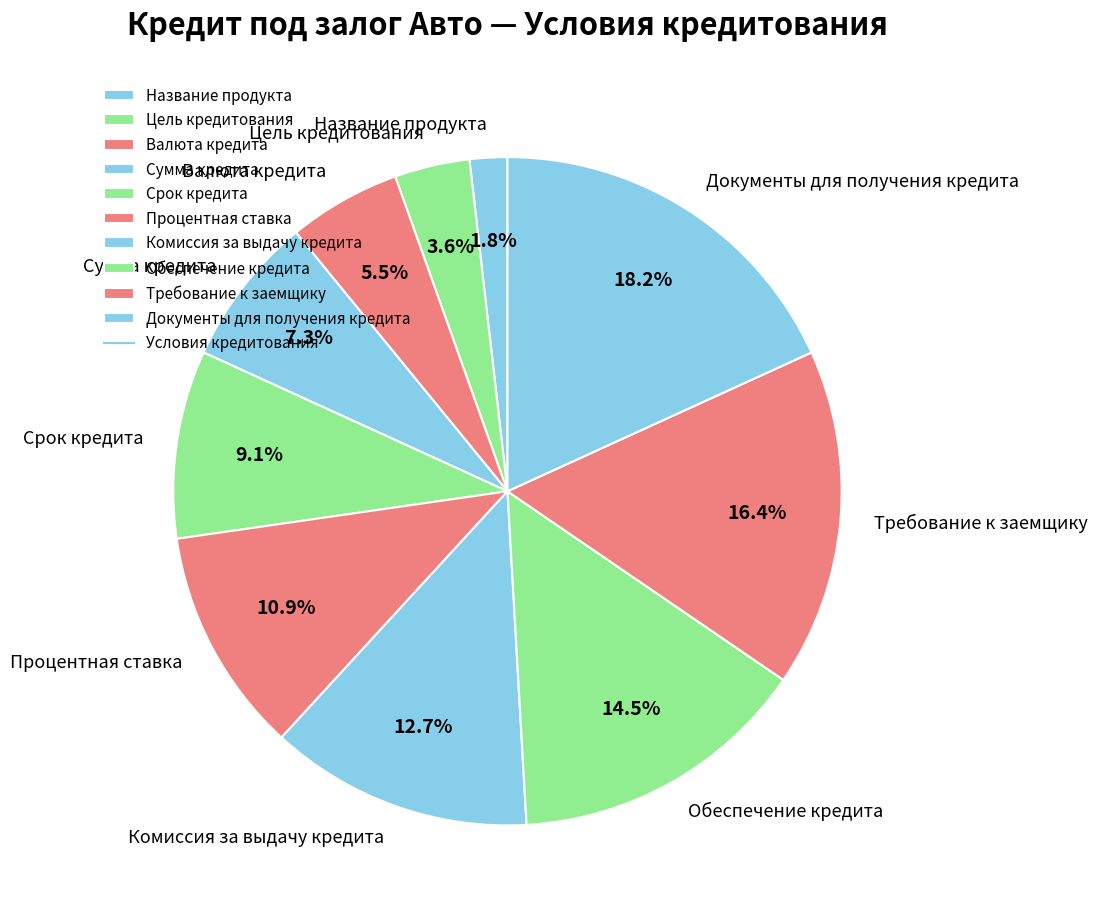

Between Срок кредита and Обеспечение кредита, which is larger?

Обеспечение кредита